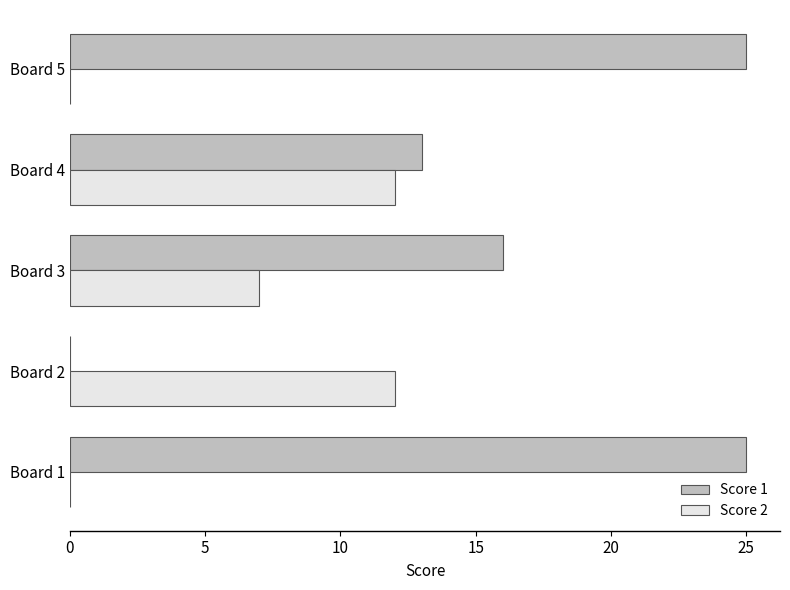

What is the sum of all Score 2 values?

31